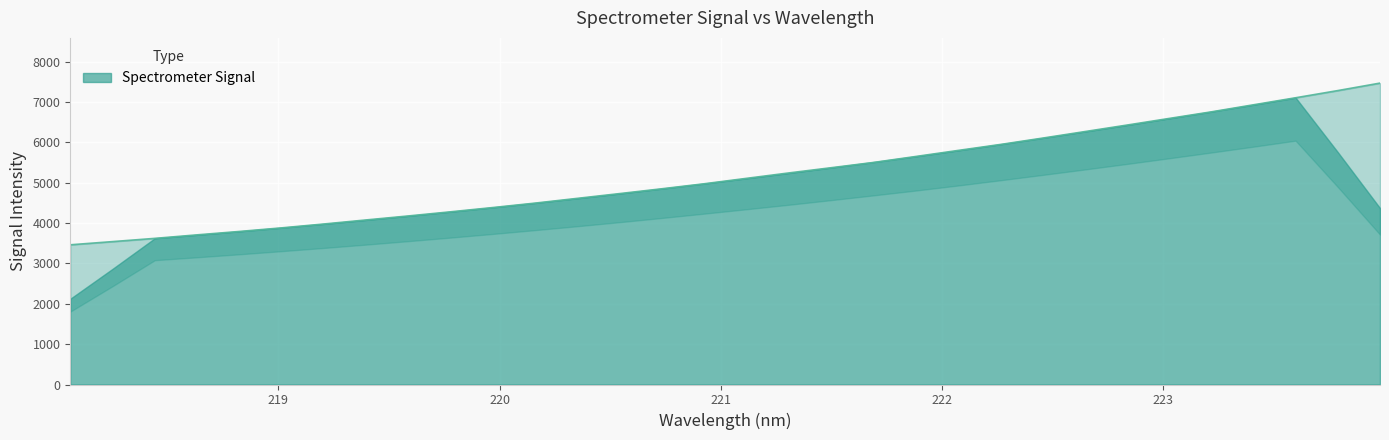

What is the minimum value shown in the chart?

3460.6